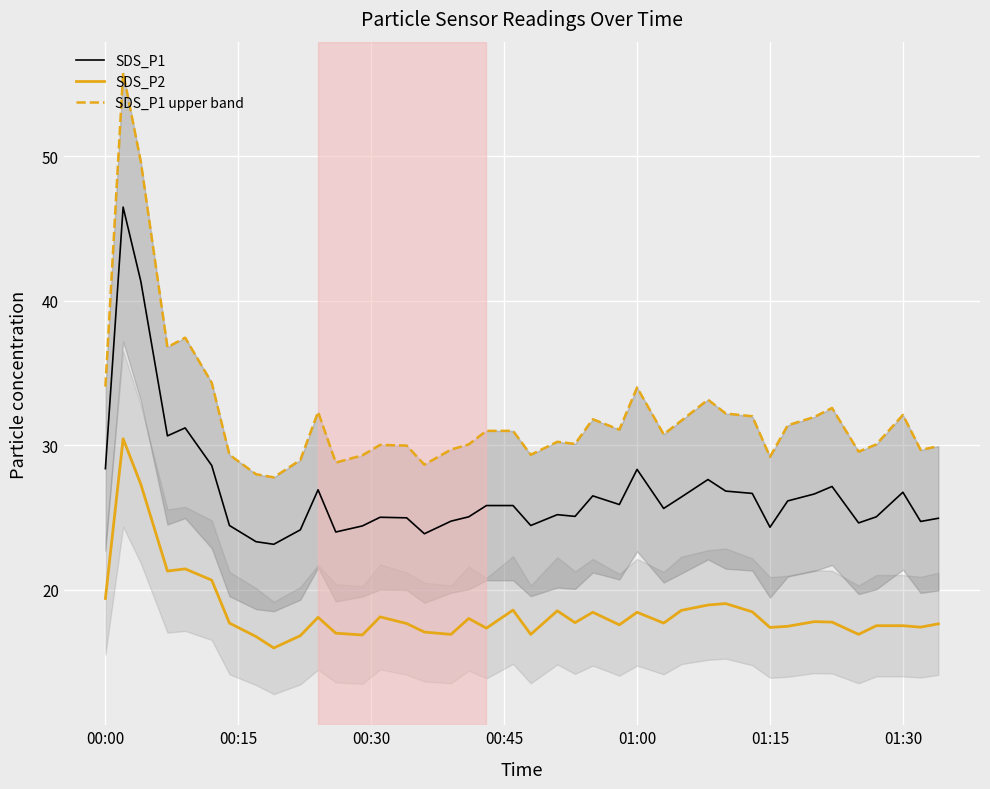

Rank the series by their maximum value, from highest to lowest.

SDS_P1 upper band, SDS_P1, SDS_P2